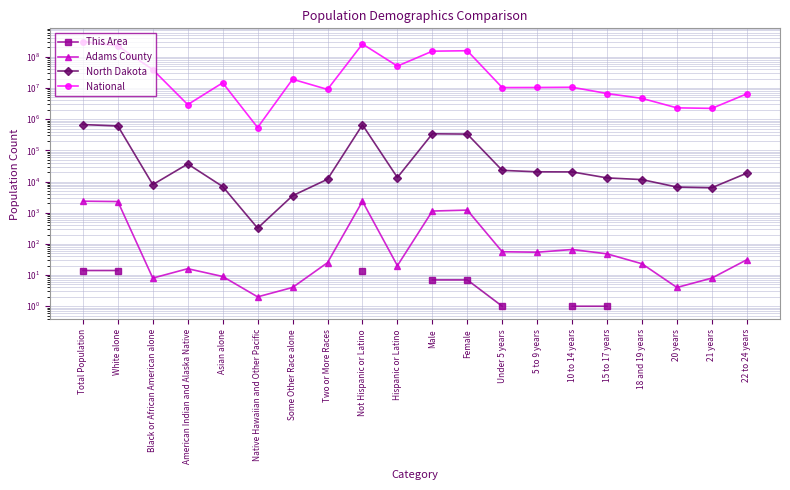

True or false: This Area has more than 2 interior local peaks.

False